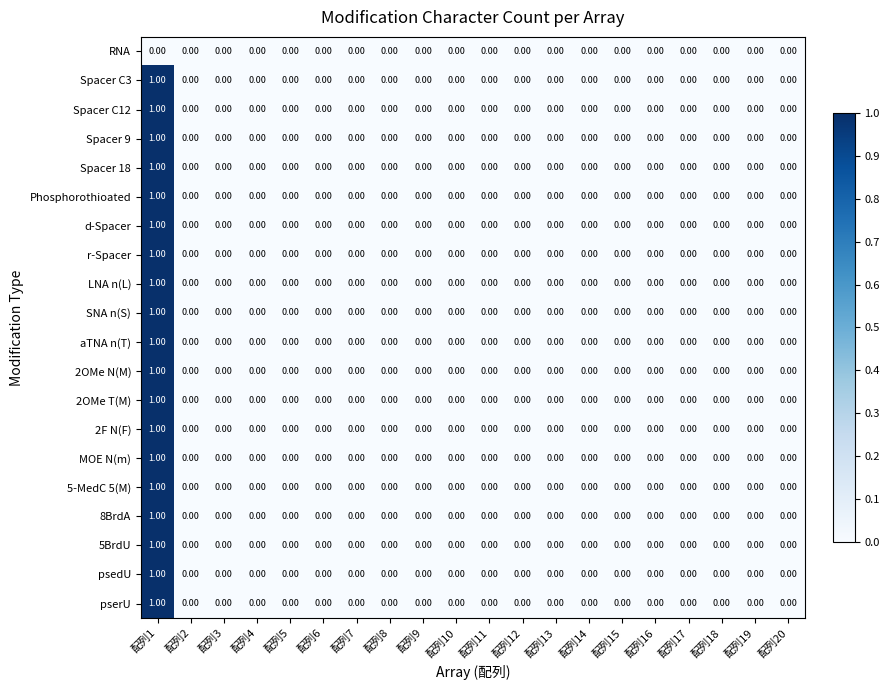

At which category is the sum across all series the highest?

配列1